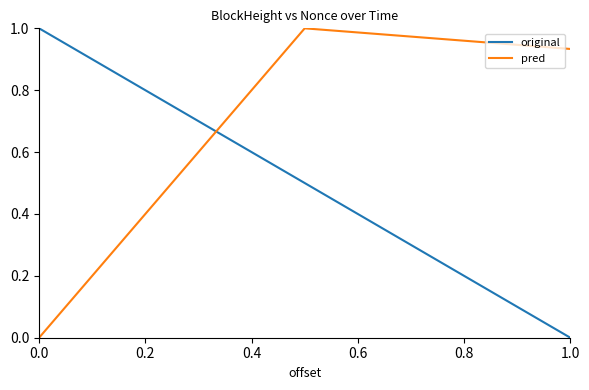

What are all the series names shown in the legend?

original, pred